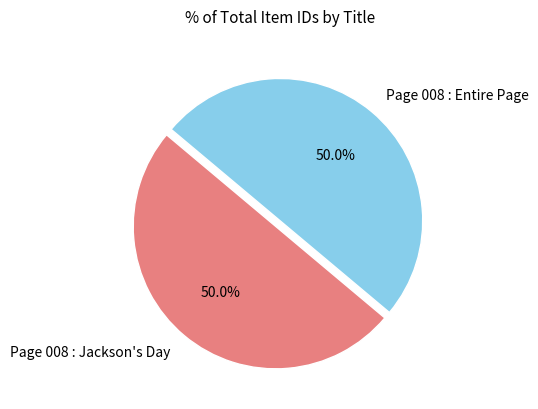

Approximately how many times larger is the value at Page 008 : Entire Page compared to Page 008 : Jackson's Day?

1.0